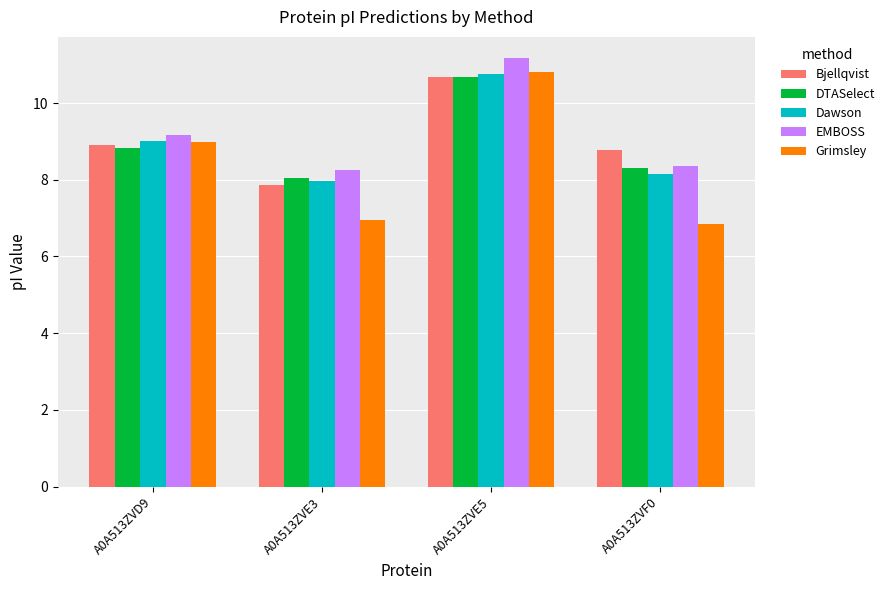

Reading right to left, transcribe all the data shown in this chart.

Bjellqvist: A0A513ZVF0=8.8	A0A513ZVE5=10.7	A0A513ZVE3=7.9	A0A513ZVD9=8.9
DTASelect: A0A513ZVF0=8.3	A0A513ZVE5=10.7	A0A513ZVE3=8.0	A0A513ZVD9=8.8
Dawson: A0A513ZVF0=8.1	A0A513ZVE5=10.8	A0A513ZVE3=8.0	A0A513ZVD9=9.0
EMBOSS: A0A513ZVF0=8.4	A0A513ZVE5=11.2	A0A513ZVE3=8.2	A0A513ZVD9=9.2
Grimsley: A0A513ZVF0=6.8	A0A513ZVE5=10.8	A0A513ZVE3=6.9	A0A513ZVD9=9.0